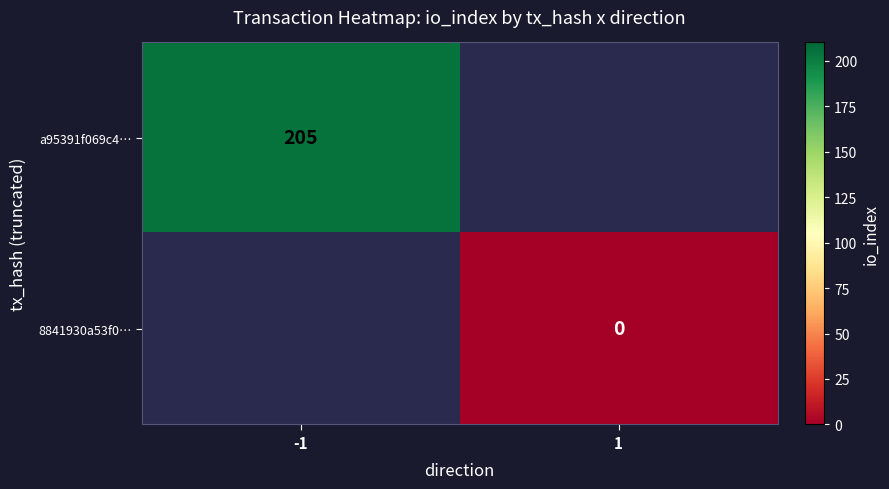

At how many categories does at least one series exceed 137?

1